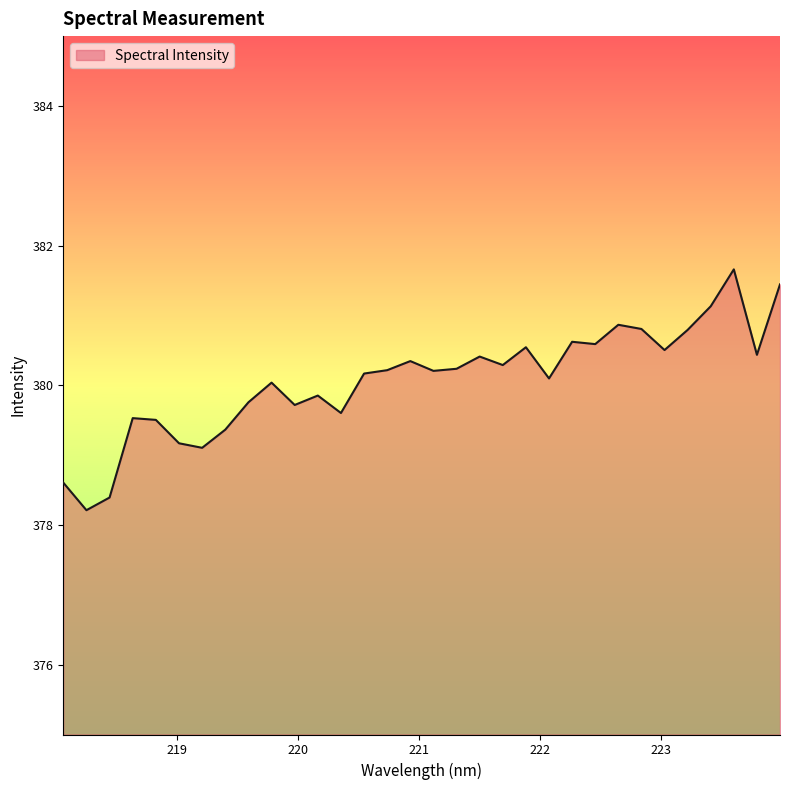

What is the greatest value displayed?

381.7